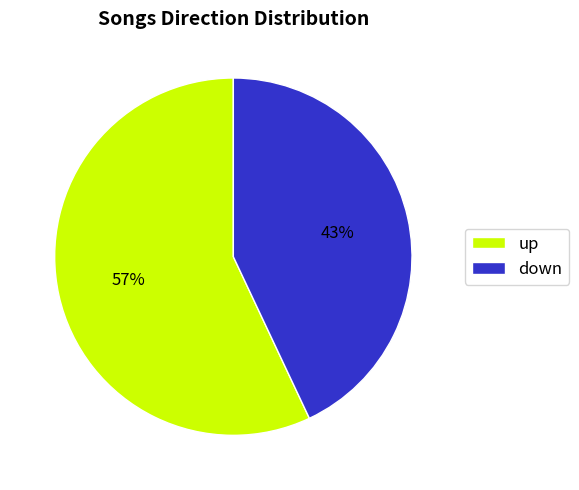

Approximately how many times larger is the value at up compared to down?

1.3